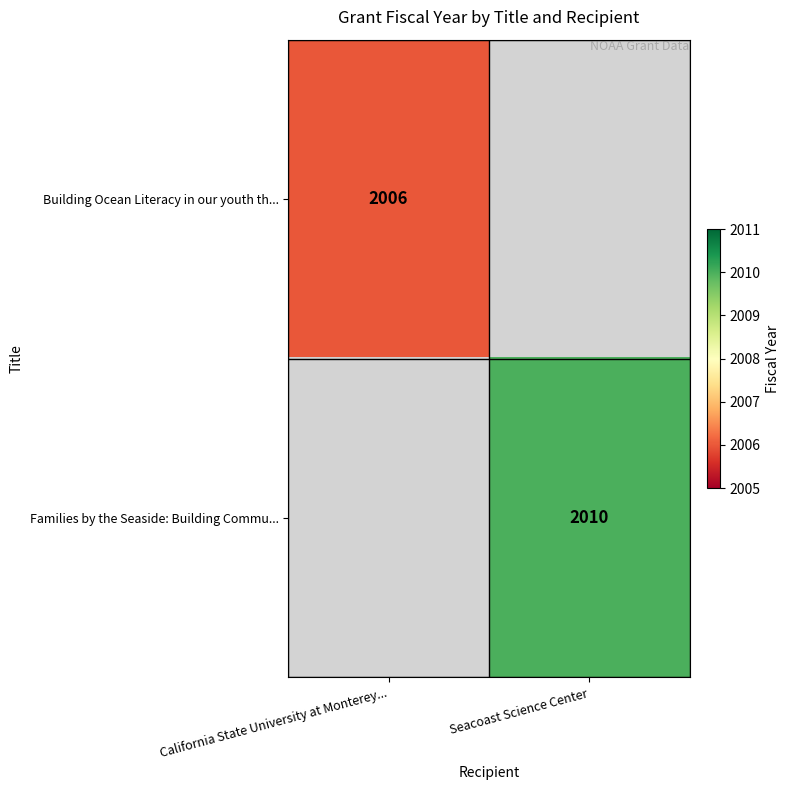

What is the maximum value shown in the chart?

2010.0